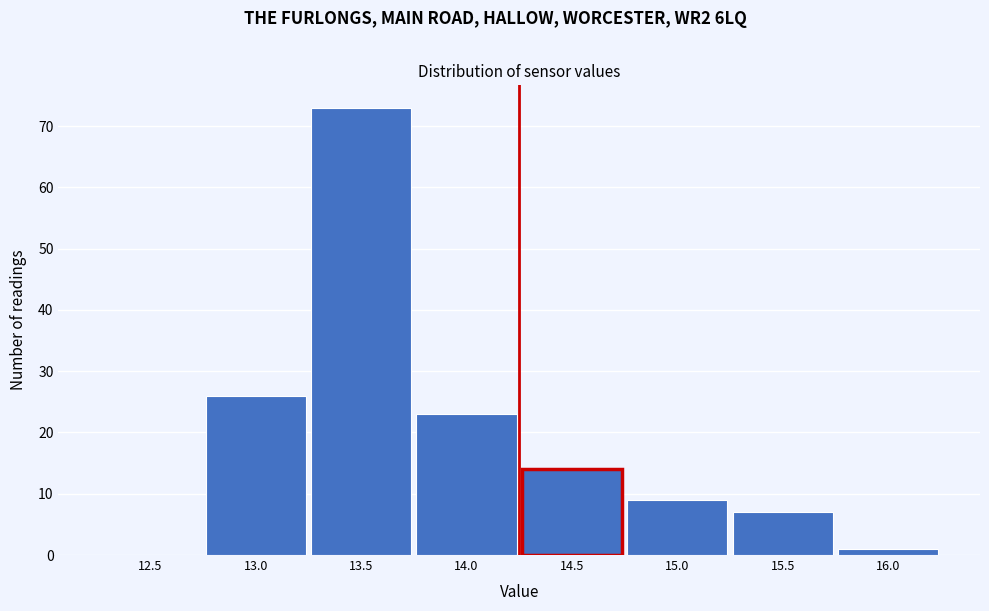

Reading left to right, what are all the values shown in this chart?

12.5=0	13.0=26	13.5=73	14.0=23	14.5=14	15.0=9	15.5=7	16.0=1